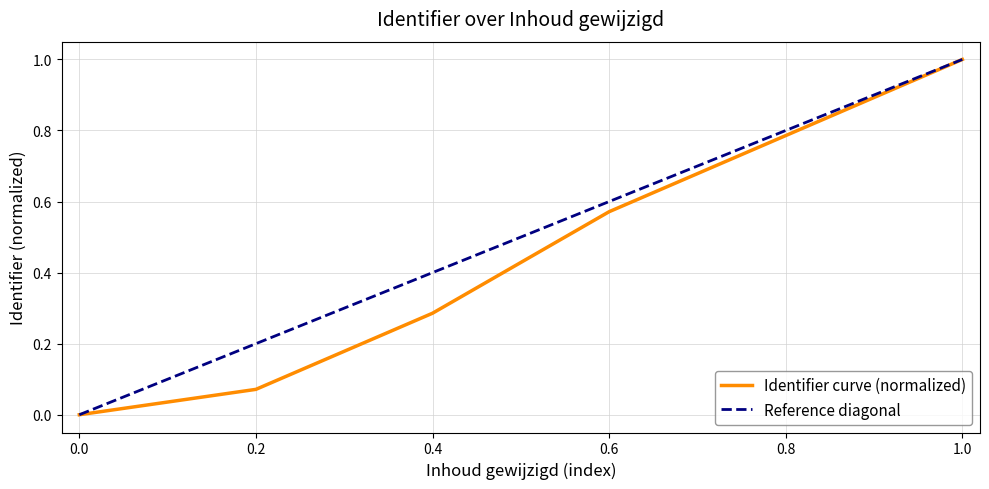

Does the chart have visible grid lines?

Yes